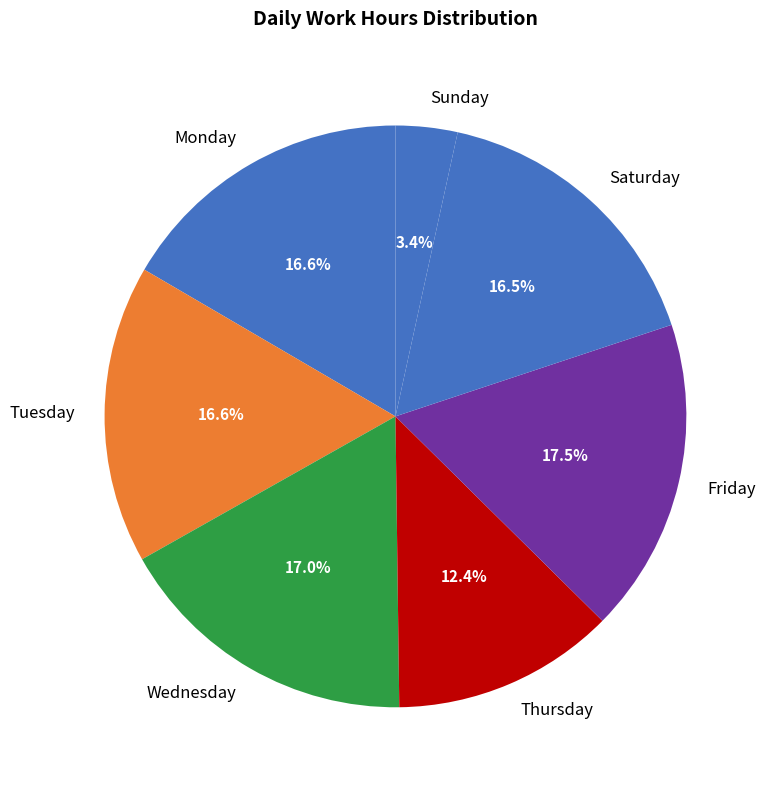

Count the number of slices in the pie.

7